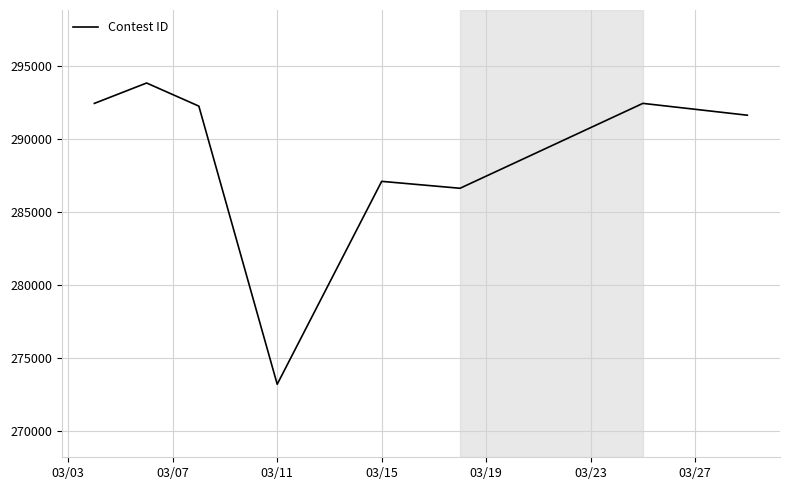

What is the minimum value shown in the chart?

273185